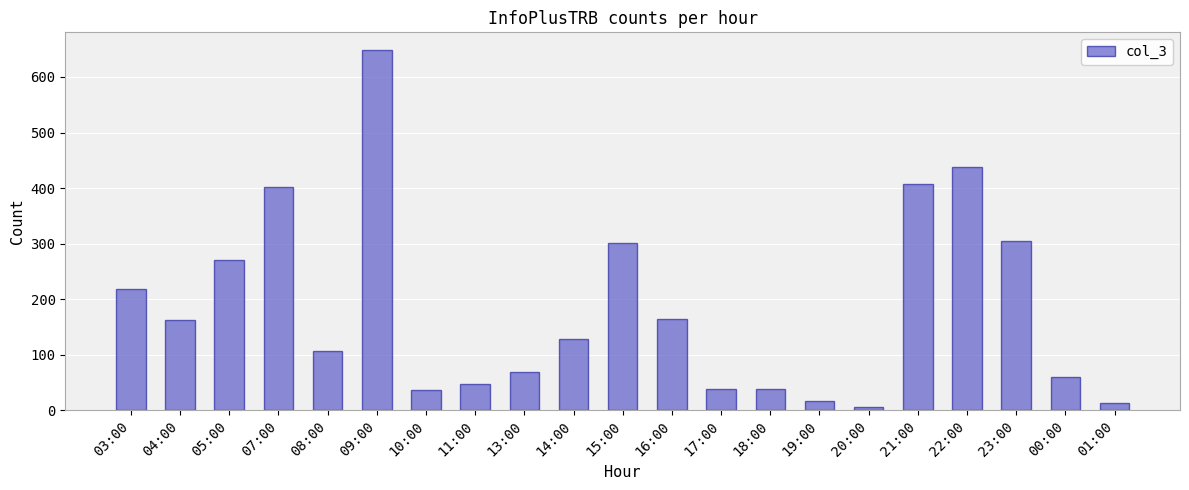

Where does the data first go above 129?

03:00